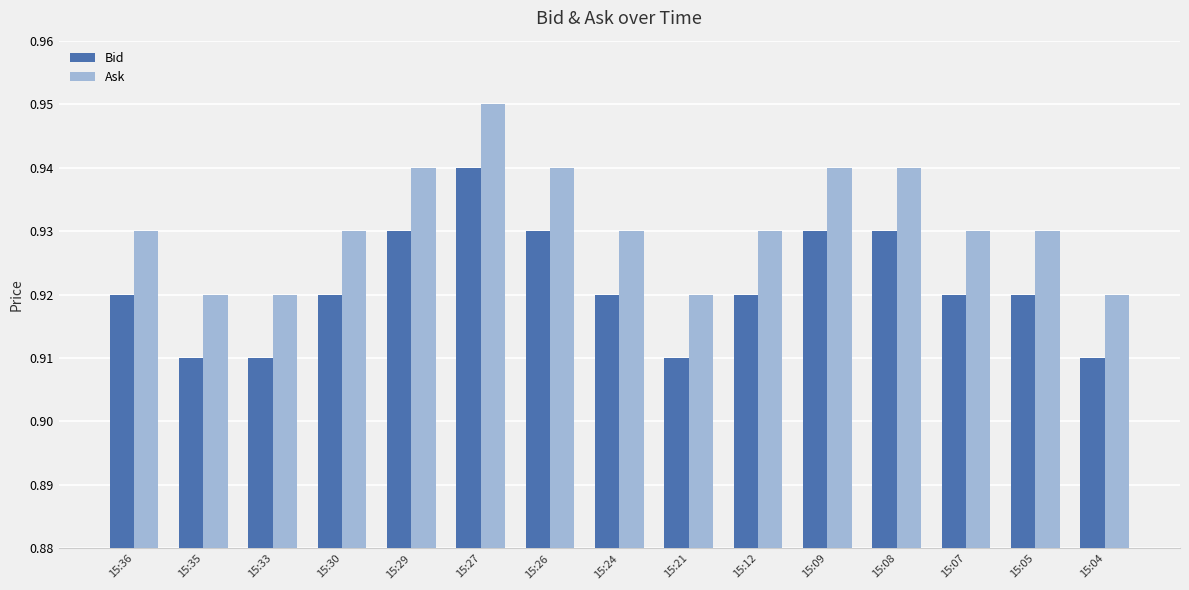

Is it true that Bid equals 1.3 at 15:36?

False